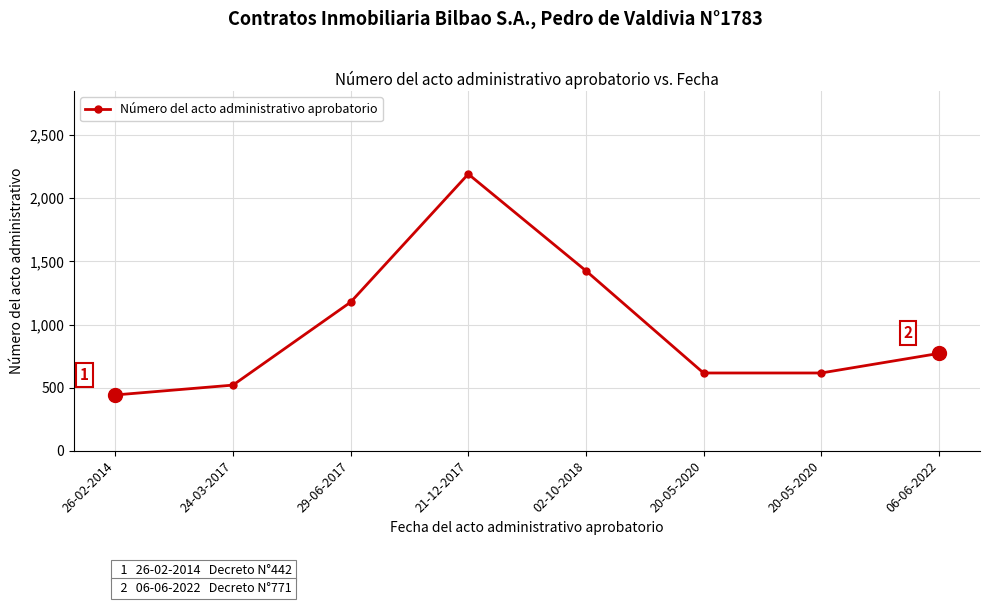

How many interior local peaks (higher than both neighbors) does the data have?

1